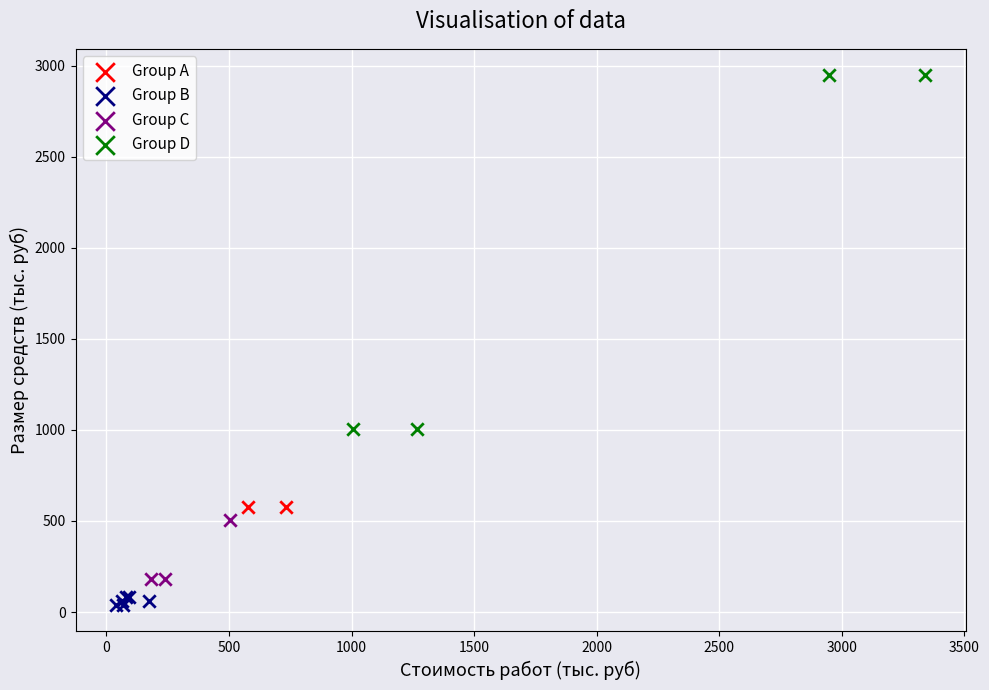

What are all the series names shown in the legend?

Group A, Group B, Group C, Group D